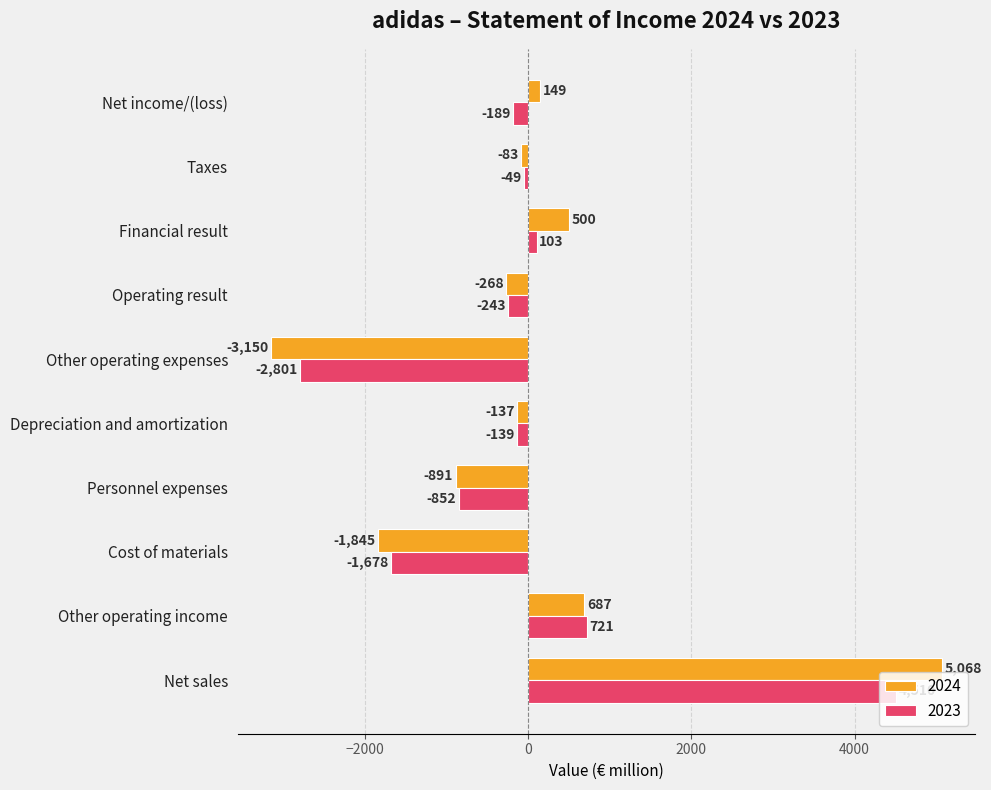

Is it true that 2024 equals -268 at Operating result?

True